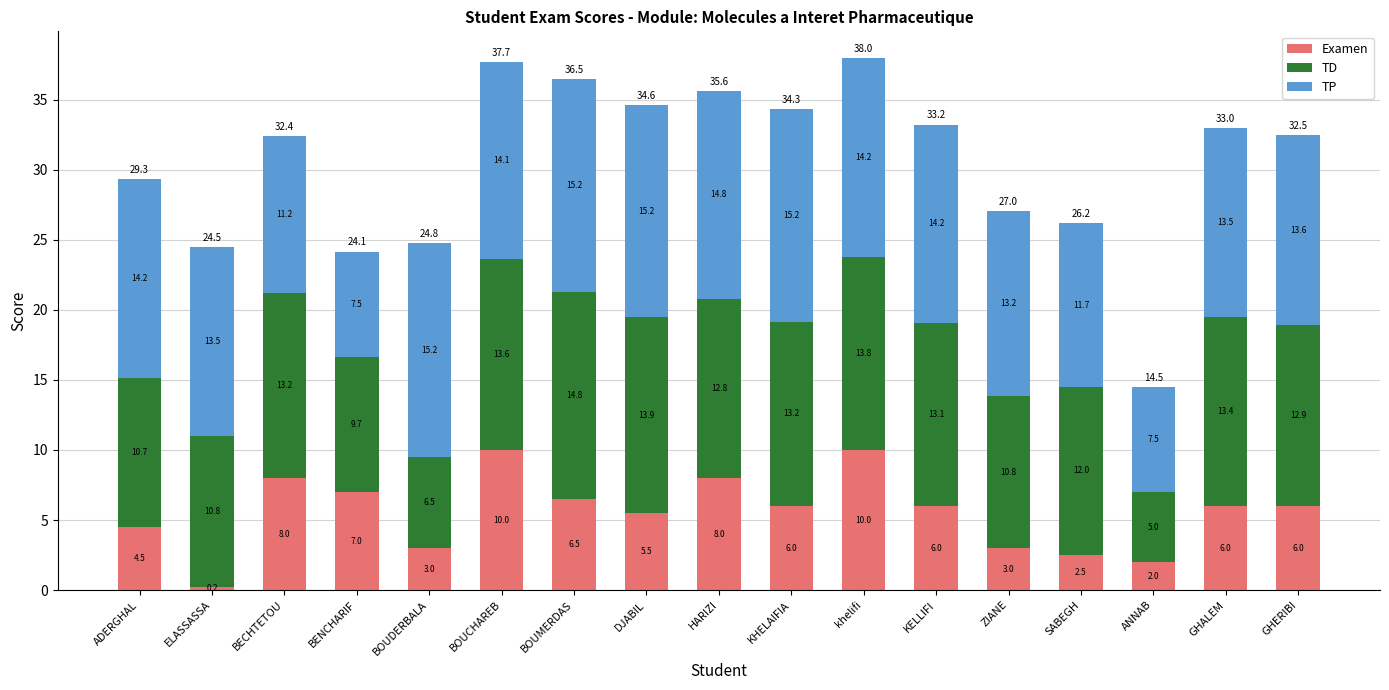

Where does the Examen series first go above 6?

BECHTETOU